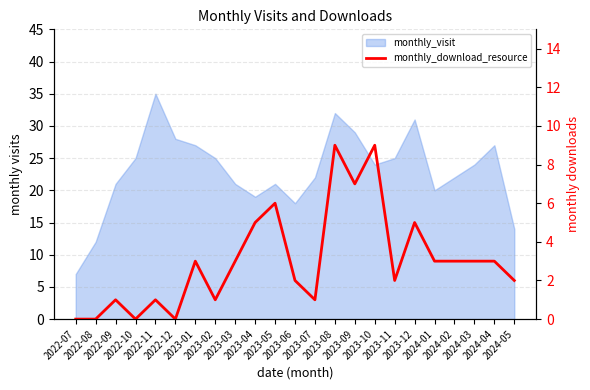

Between 2023-01 and 2023-03, which is larger?

2023-01